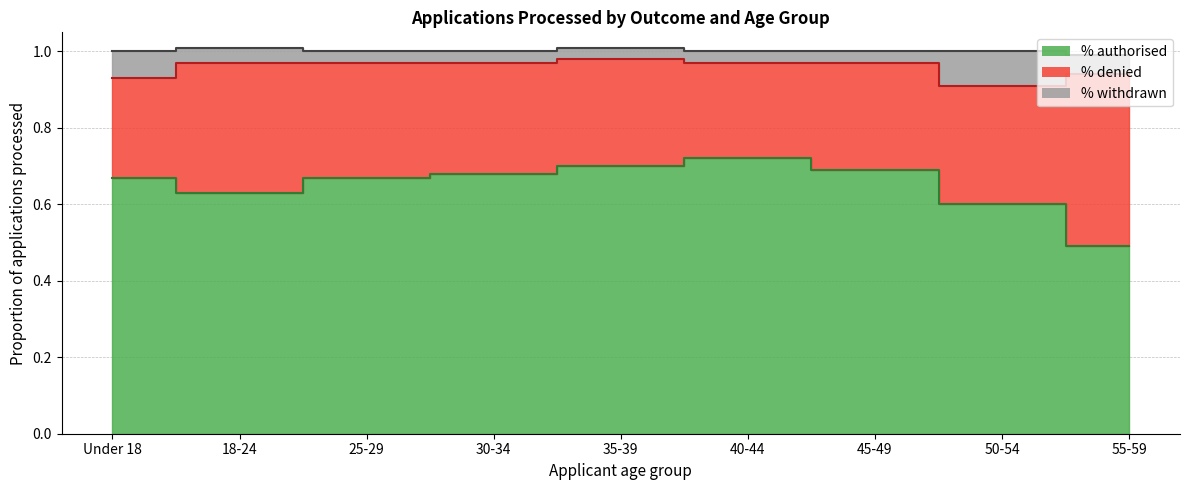

True or false: % denied and % withdrawn cross at least once.

False